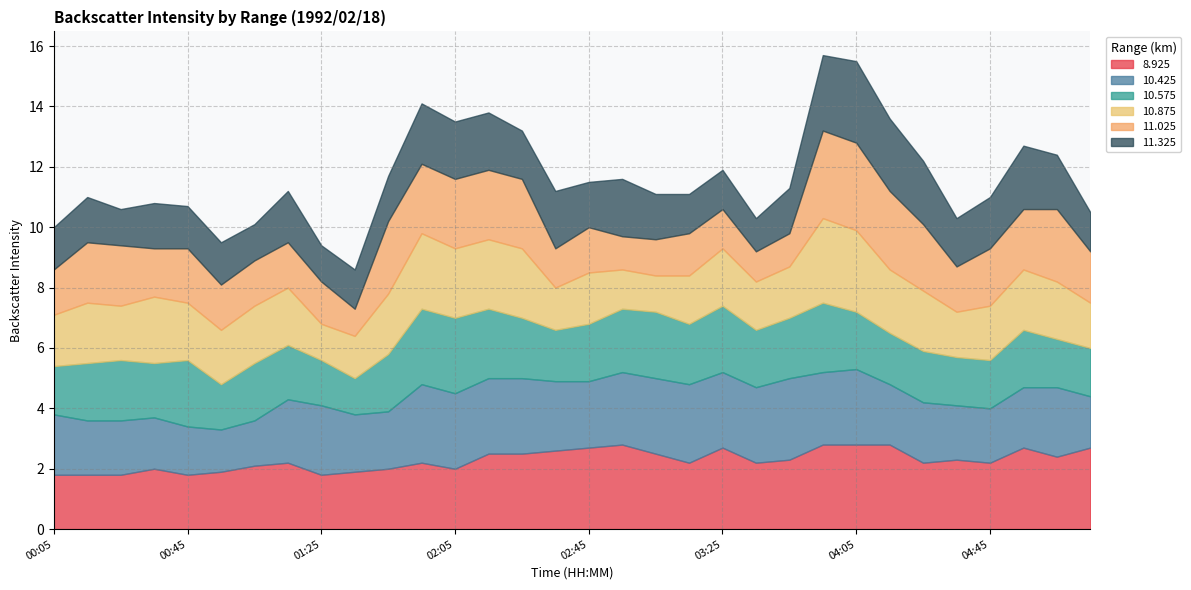

What is the difference between the highest and lowest values at 00:45?

0.8